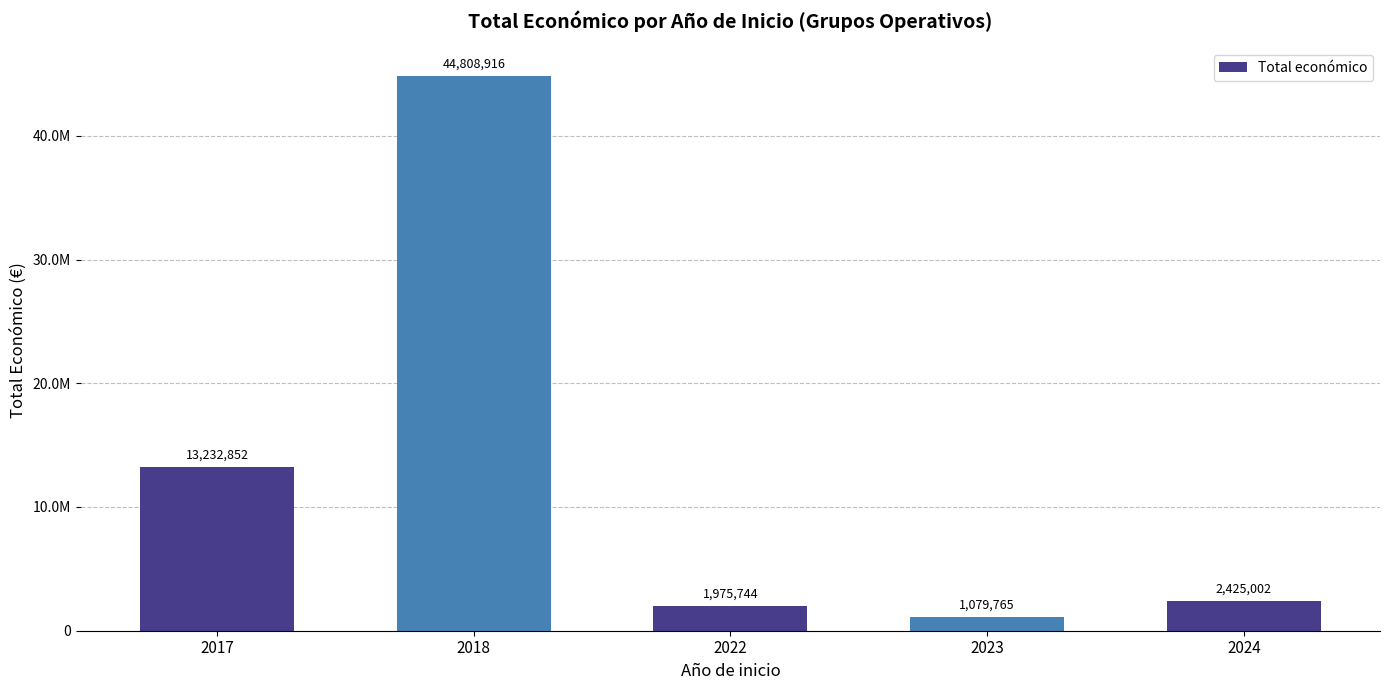

At which category does the chart reach its minimum across all series?

2023